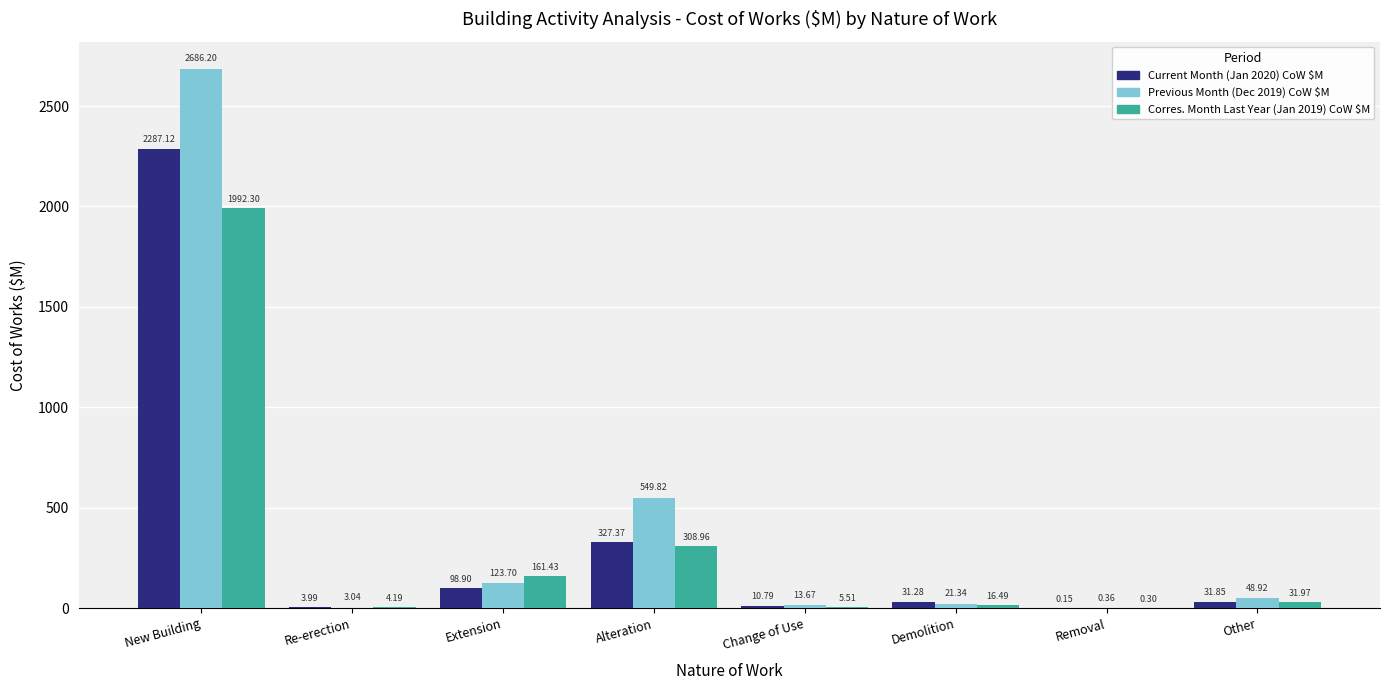

Are the bars horizontal?

No